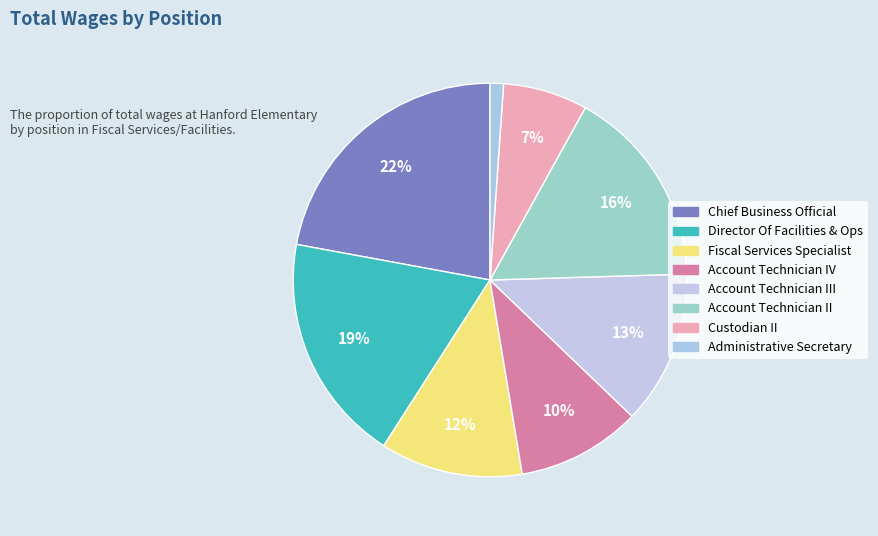

Is there a majority slice in this chart?

No